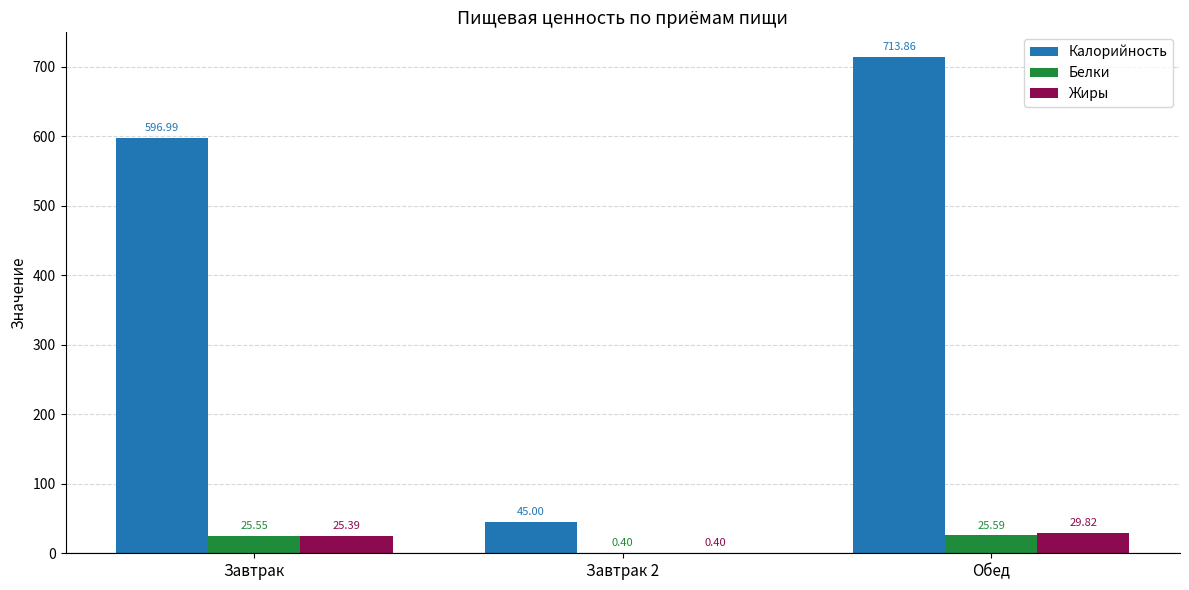

Reading right to left, what are all the values shown in this chart?

Калорийность: Обед=713.9	Завтрак 2=45.0	Завтрак=597.0
Белки: Обед=25.6	Завтрак 2=0.4	Завтрак=25.6
Жиры: Обед=29.8	Завтрак 2=0.4	Завтрак=25.4